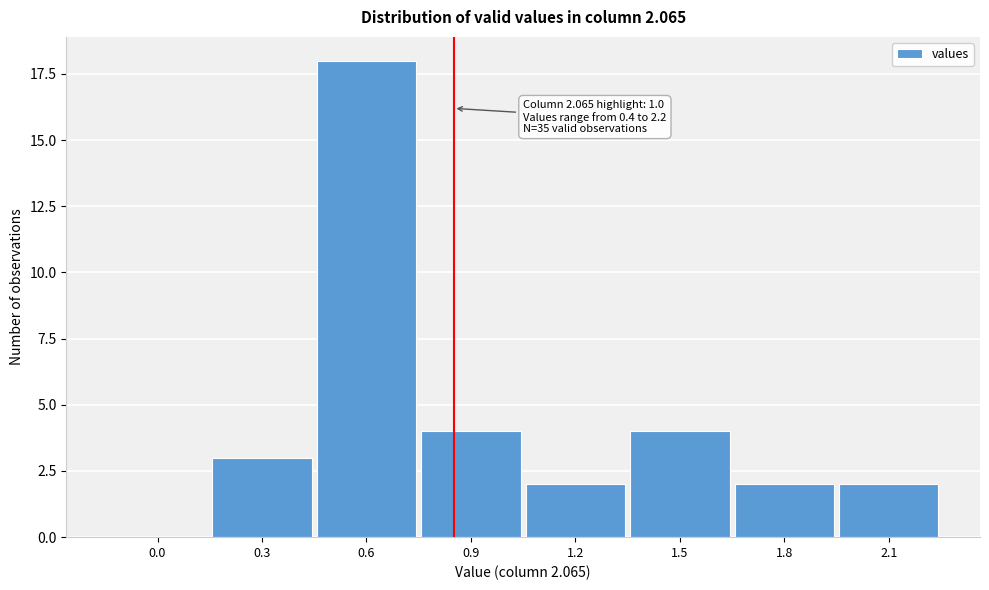

Reading left to right, list all the values displayed in this chart.

0.0=0	0.3=3	0.6=18	0.9=4	1.2=2	1.5=4	1.8=2	2.1=2